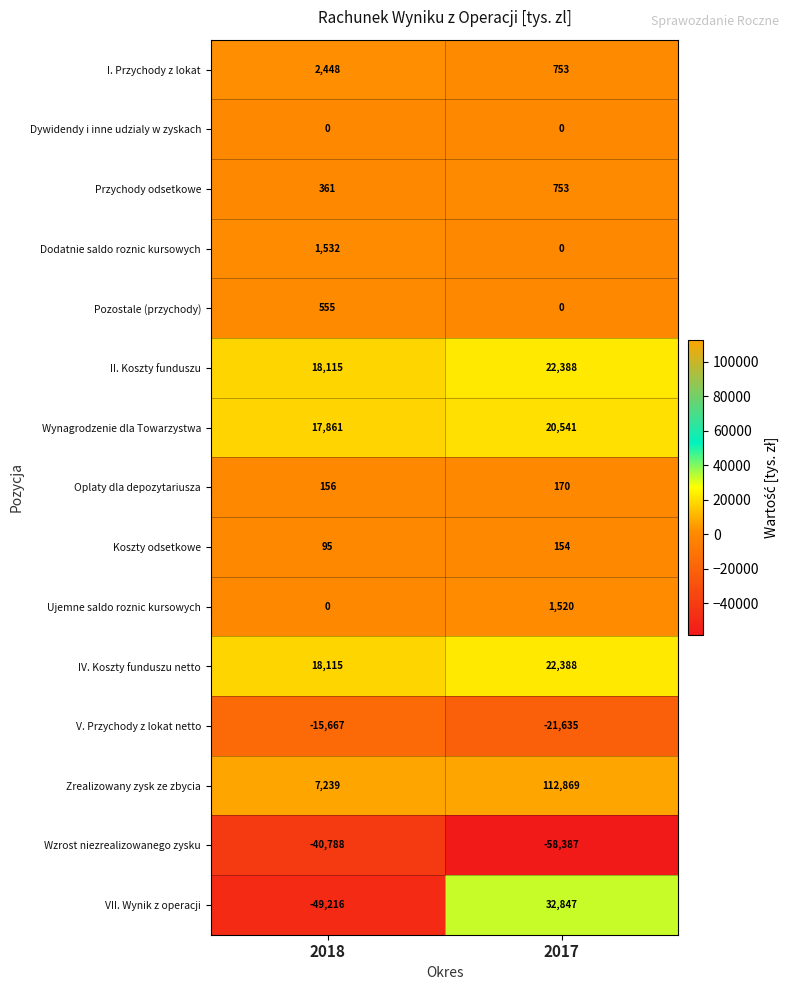

The VII. Wynik z operacji series shows -49216 at 2018. True or false?

True